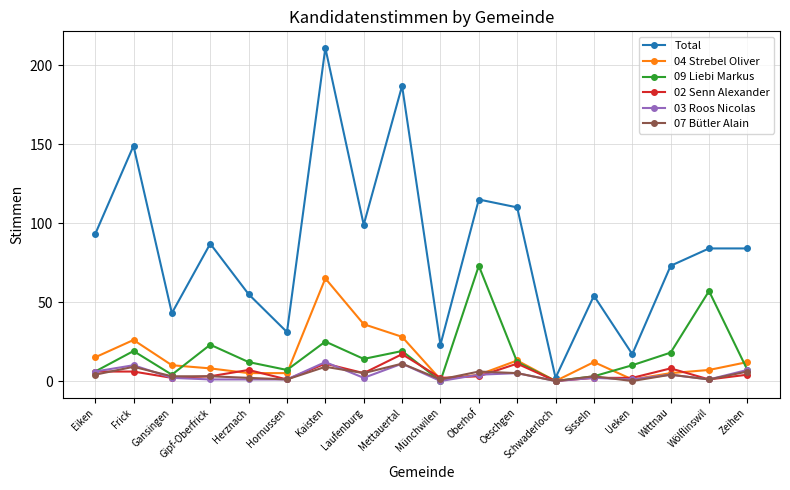

At how many categories does at least one series exceed 39?

14